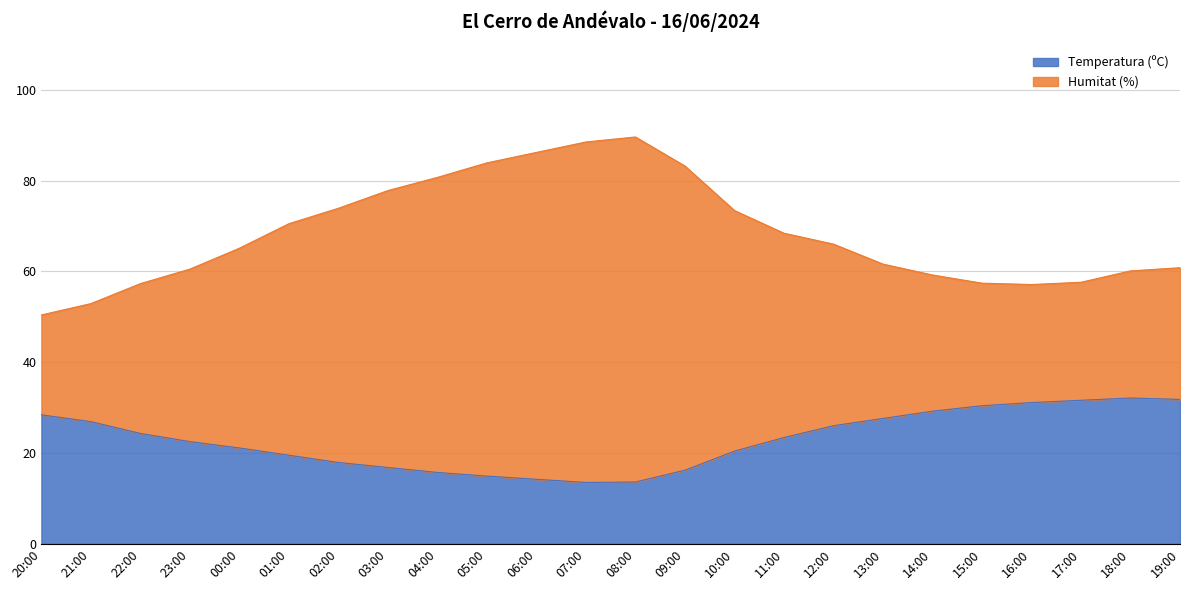

The value of Humitat (%) at 11:00 is 114.3. True or false?

False